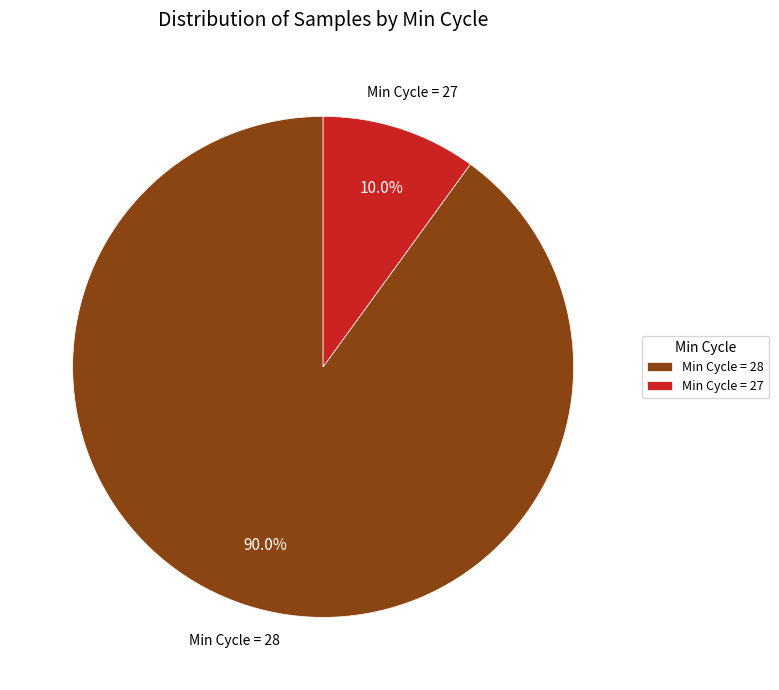

What is the largest slice in the pie chart?

Min Cycle = 28